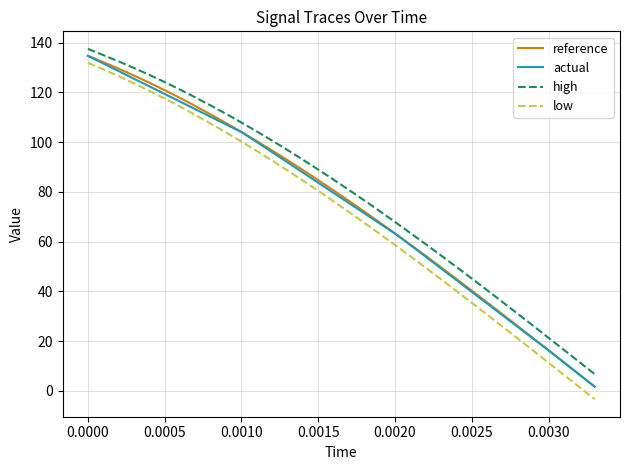

Which series has the largest range (max minus min)?

low